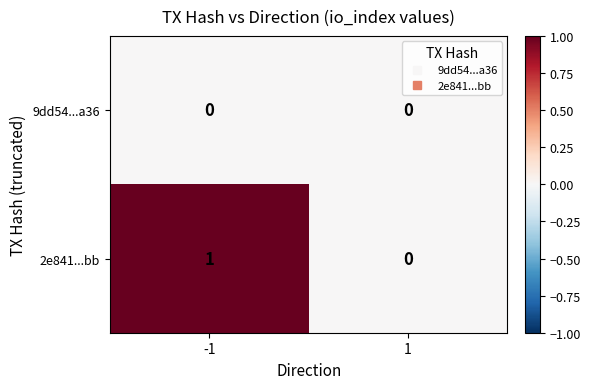

Which series has the largest range (max minus min)?

2e841...bb